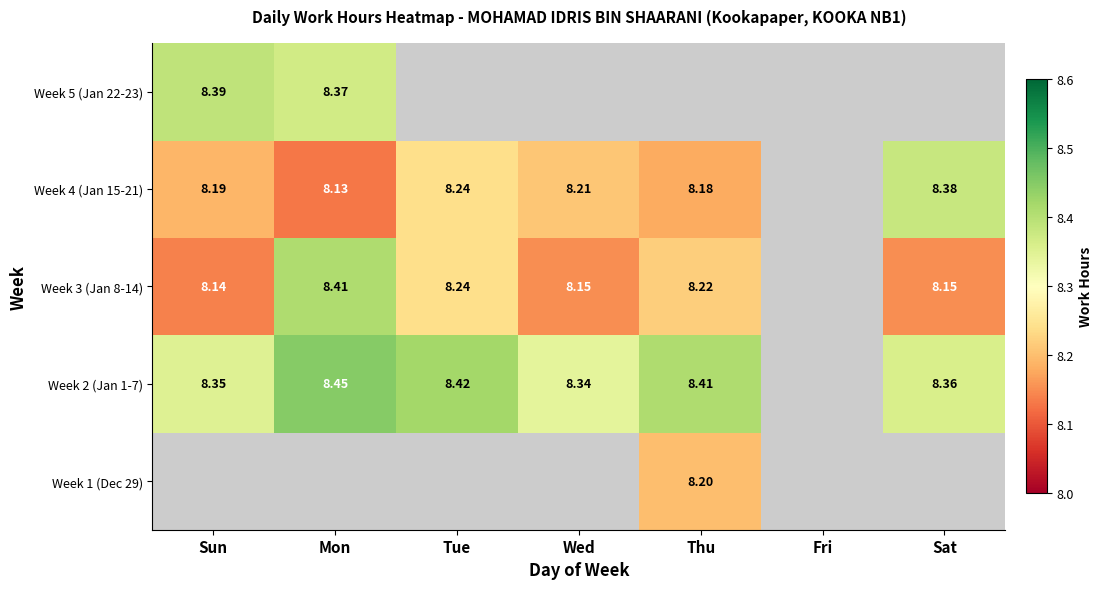

At which label is Week 3 (Jan 8-14) closest to 8?

Sun